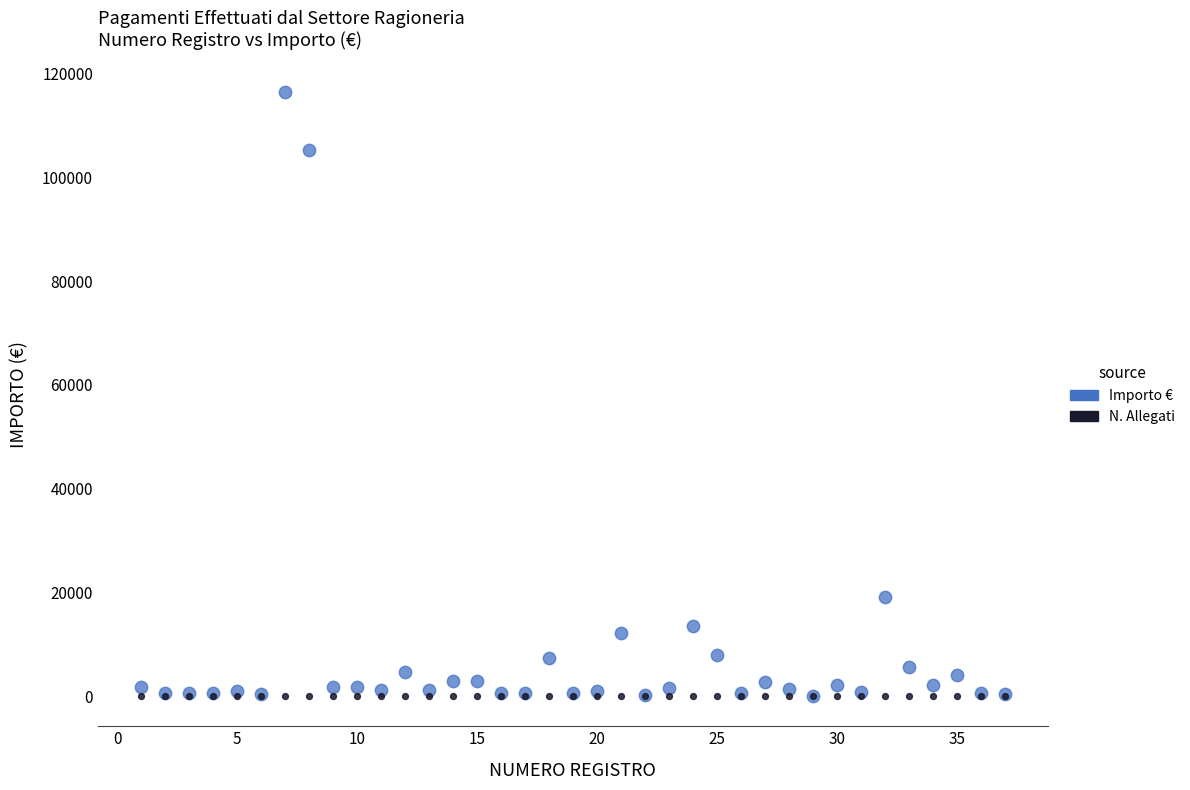

In the Importo € series, what Y value is closest to 58208?

19016.1